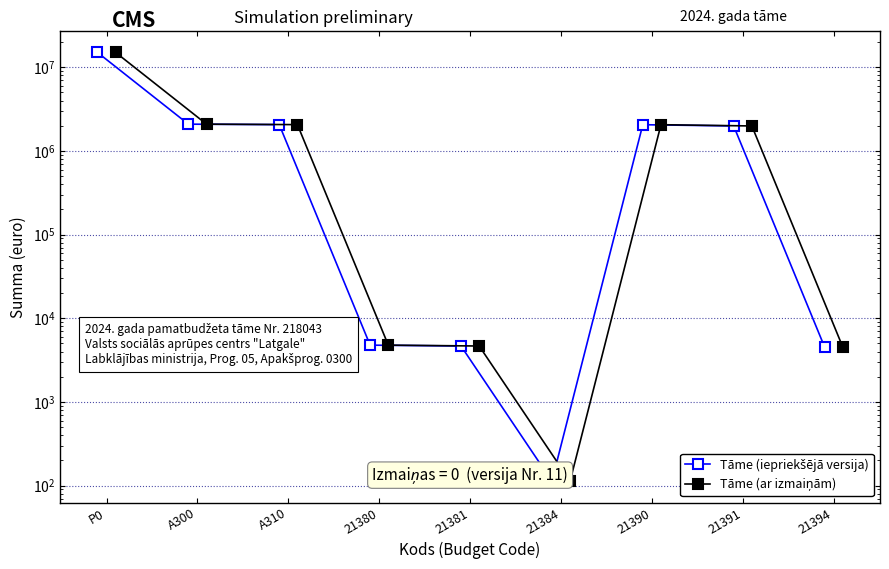

What is the maximum value shown in the chart?

15052455